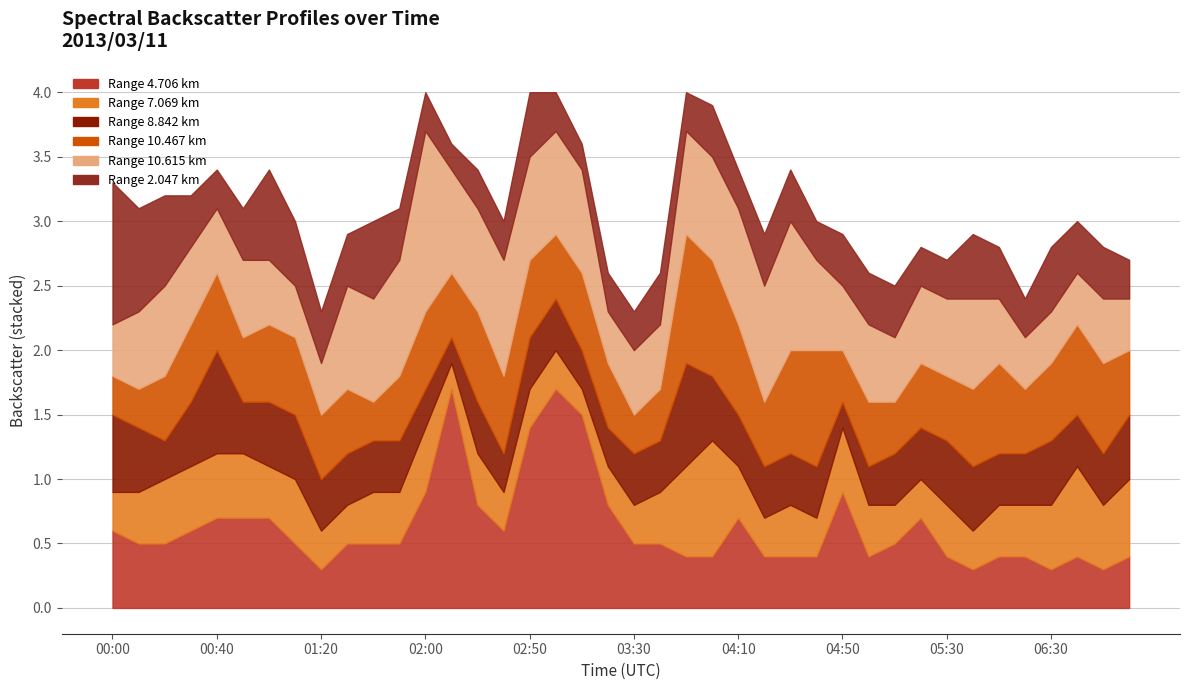

At how many categories does at least one series exceed 0?

40